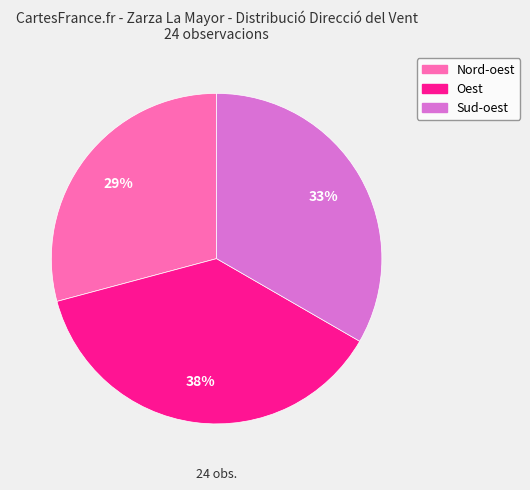

To the nearest percent, what is the combined percentage of Nord-oest and Oest?

67%